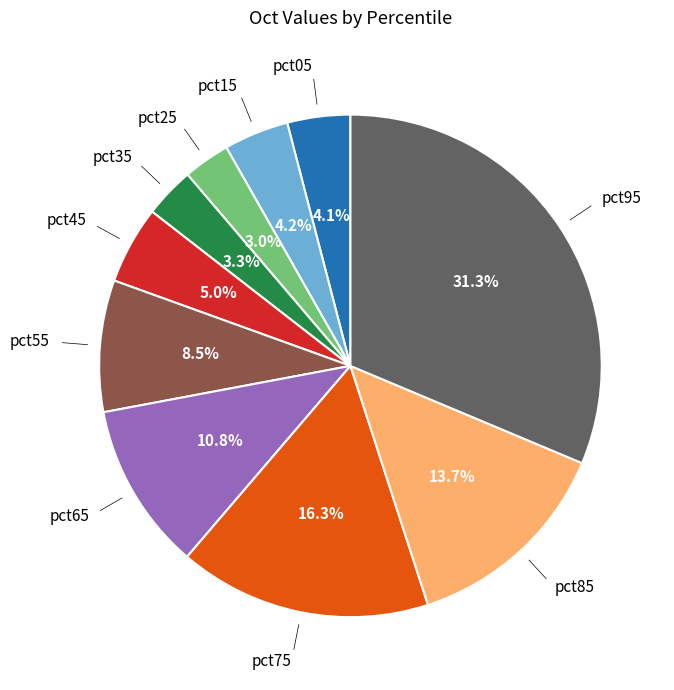

To the nearest percent, what percentage of the pie is pct35?

3%